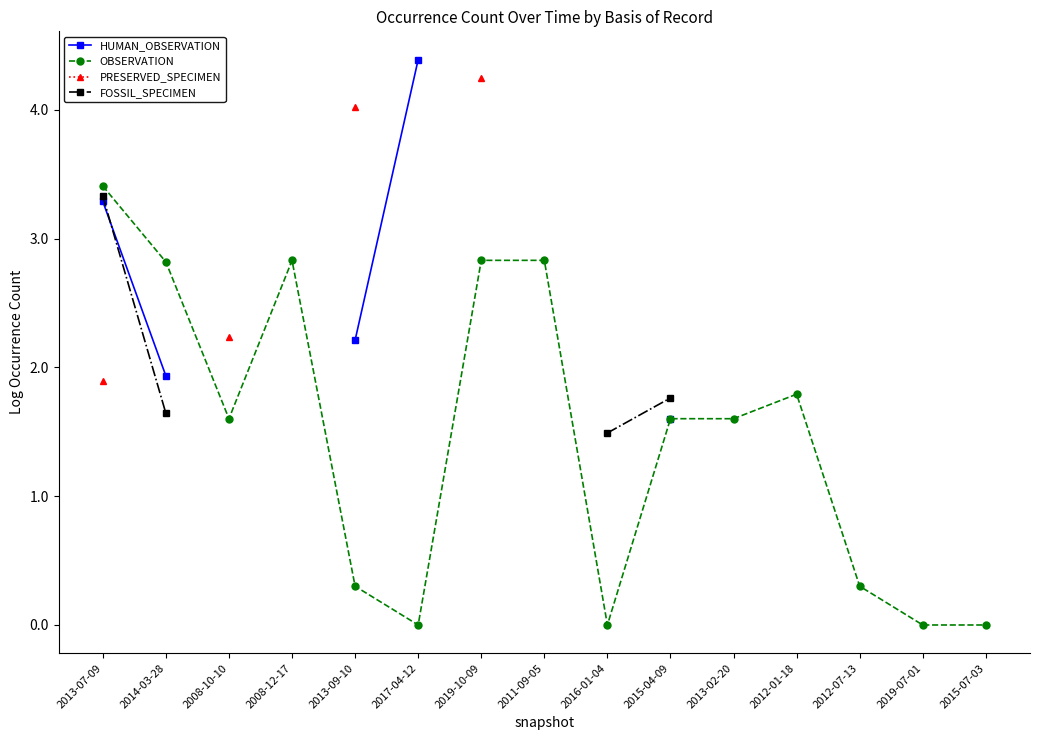

What is the maximum value for PRESERVED_SPECIMEN?

4.2